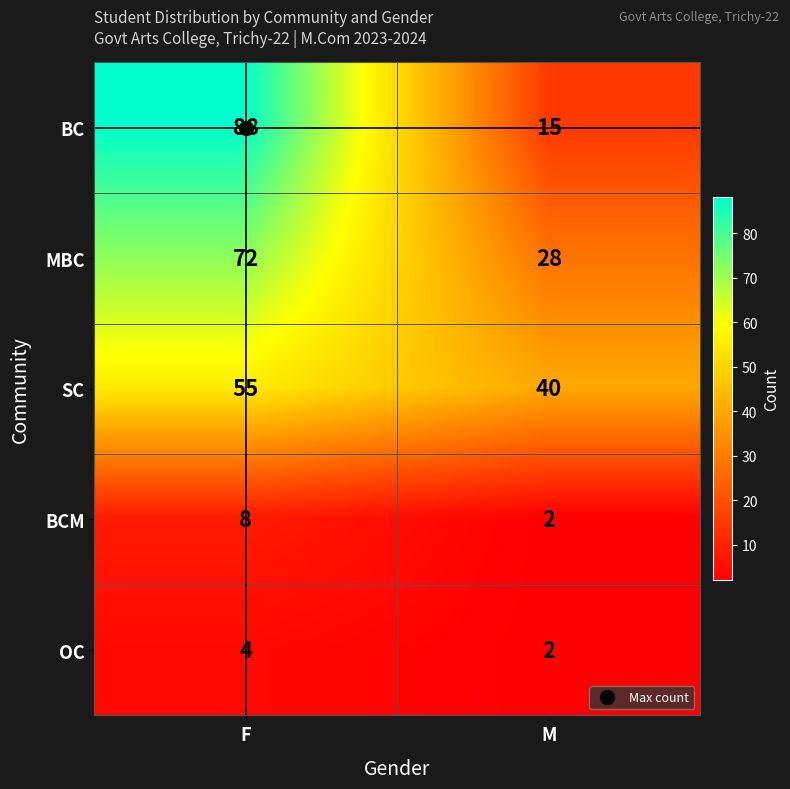

What is the average value of the SC series?

48